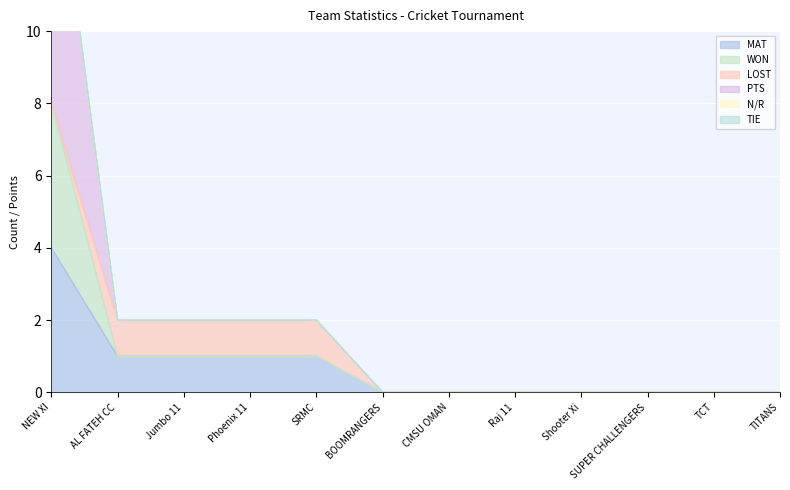

What is the sum of all PTS values?

8